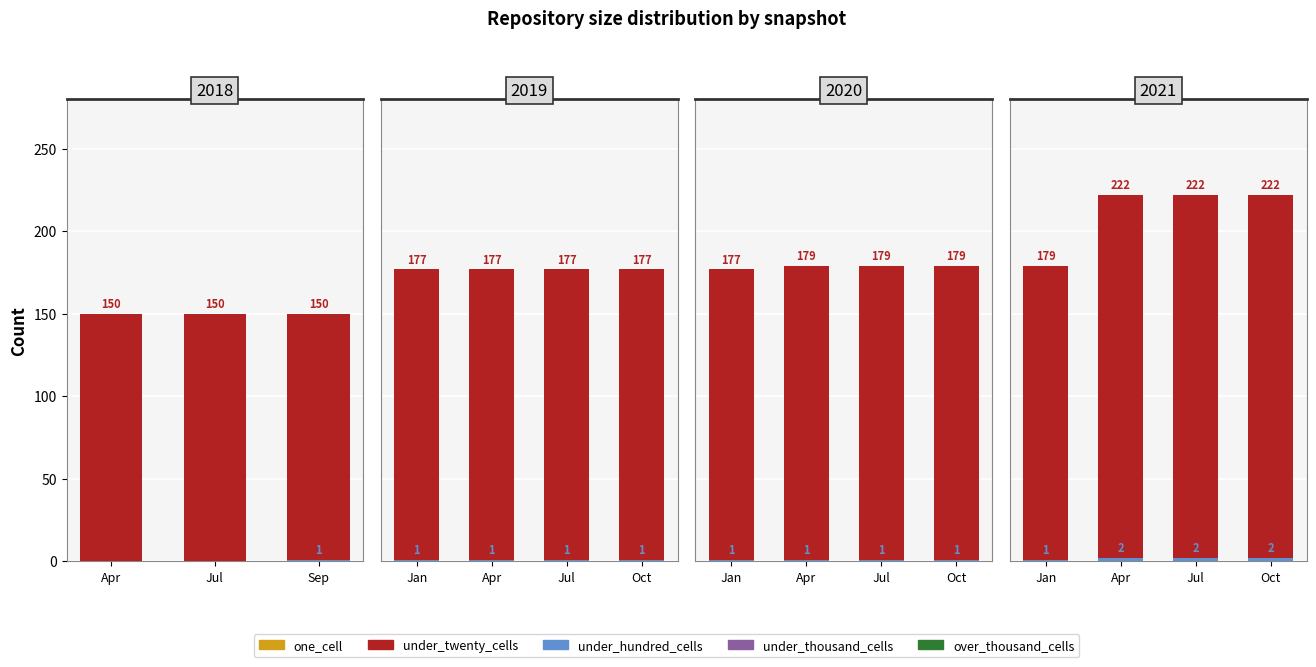

Which series has the largest total across all categories?

under_twenty_cells